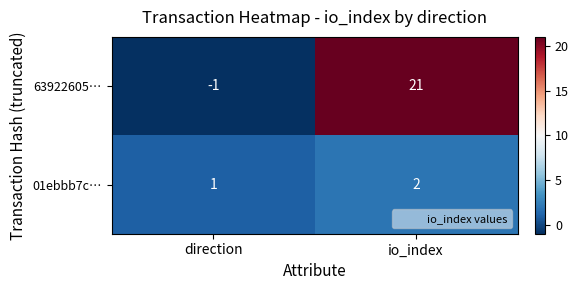

Rank the series at direction from lowest to highest value.

63922605…, 01ebbb7c…